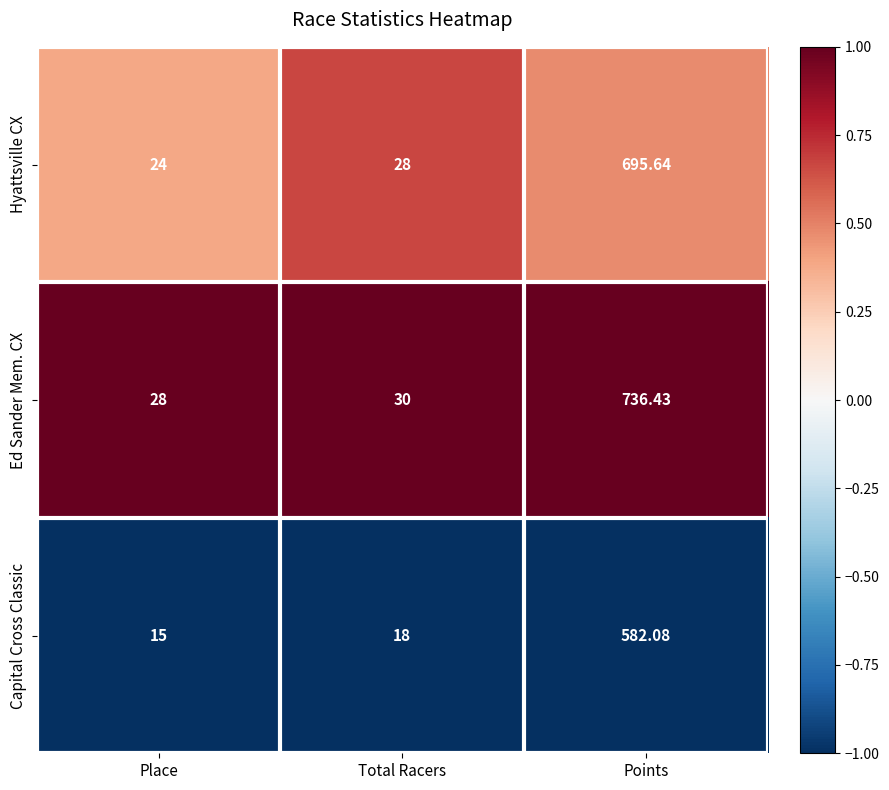

List the labels in order of Hyattsville CX value, largest first.

Points, Total Racers, Place